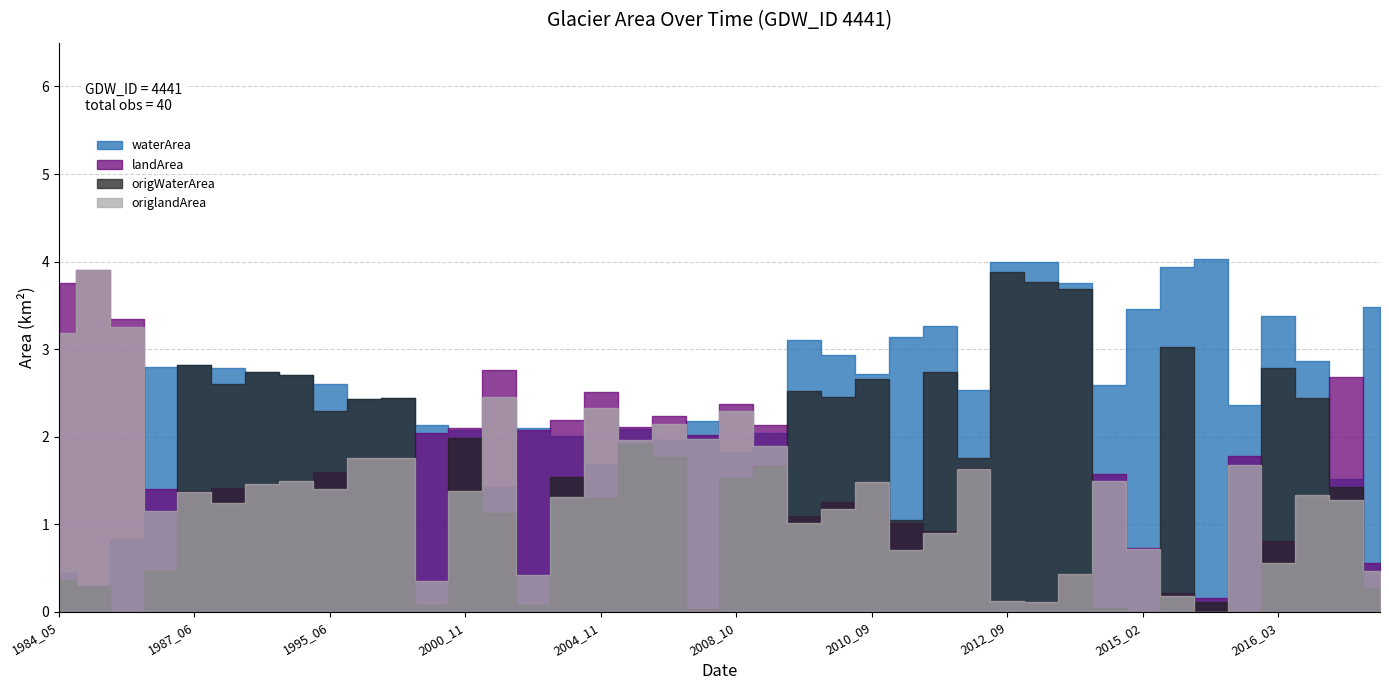

List the labels in order of waterArea value, largest first.

2015_04, 2012_09, 2013_02, 2015_03, 2014_03, 1998_03, 2015_02, 2016_03, 2011_02, 2010_11, 2009_04, 2009_09, 2018_02, 1987_06, 1987_04, 1987_07, 1987_08, 2010_09, 1987_09, 1995_06, 2014_11, 2011_11, 1995_08, 1995_07, 2015_11, 2007_04, 2000_10, 2003_10, 2005_03, 2000_11, 2008_11, 2004_03, 2006_07, 2008_10, 2004_11, 2021_03, 2002_05, 1985_04, 1984_05, 1984_09